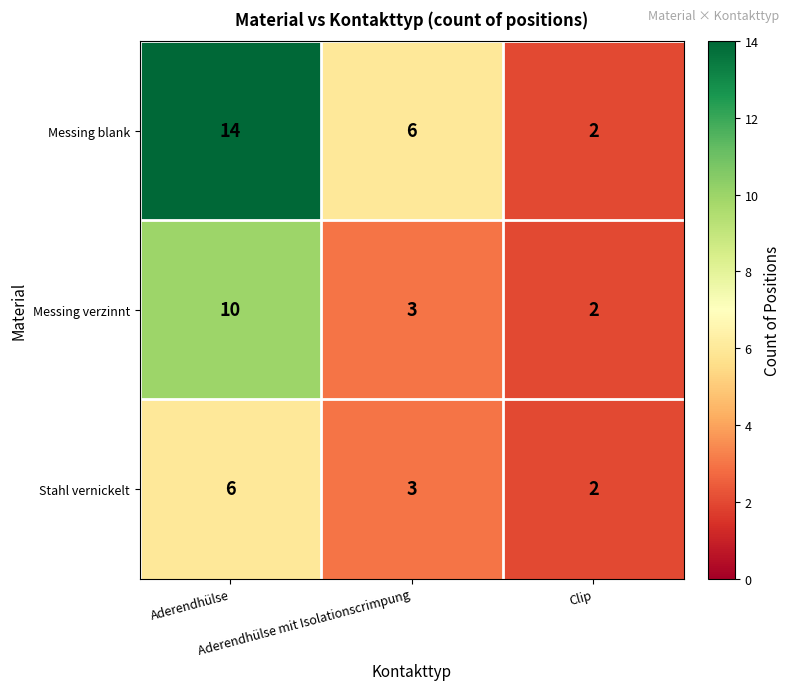

Which series has the largest range (max minus min)?

Messing blank